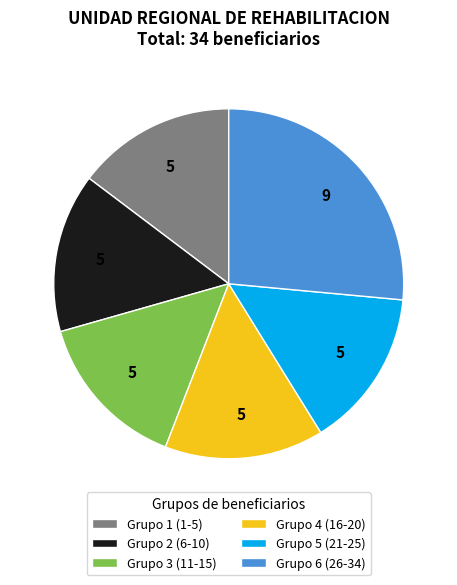

The Grupo 6 (26-34) slice represents 26% of the pie. True or false?

True